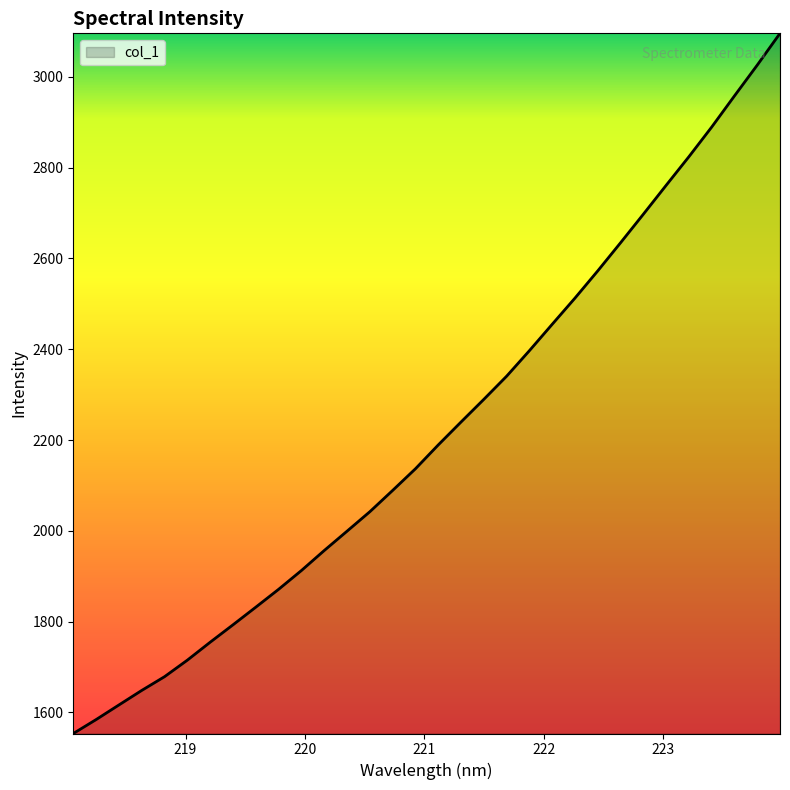

What is the minimum value shown in the chart?

1553.5